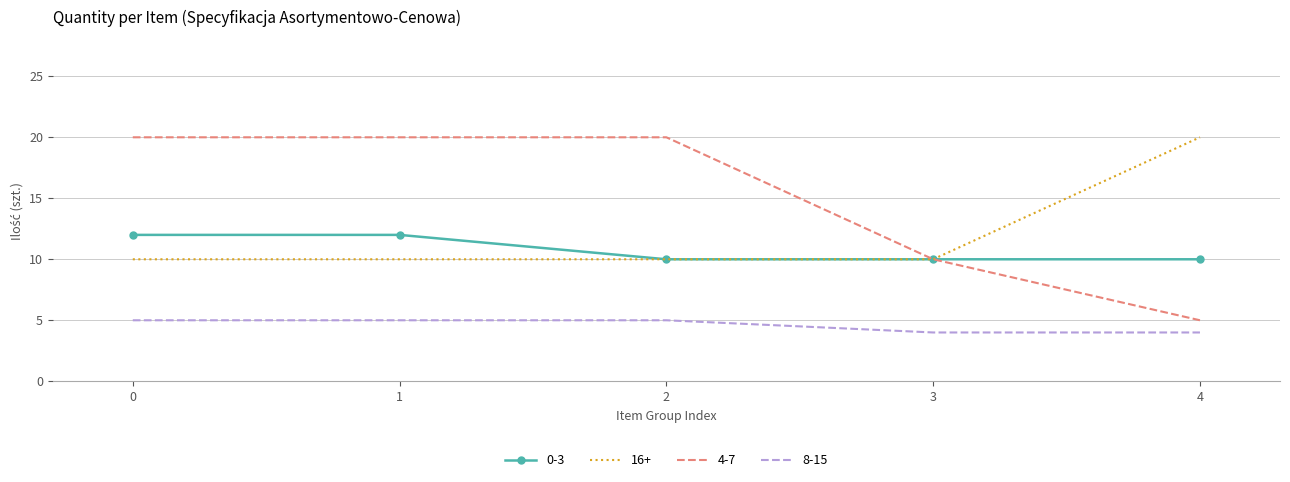

At how many categories does at least one series exceed 4?

5